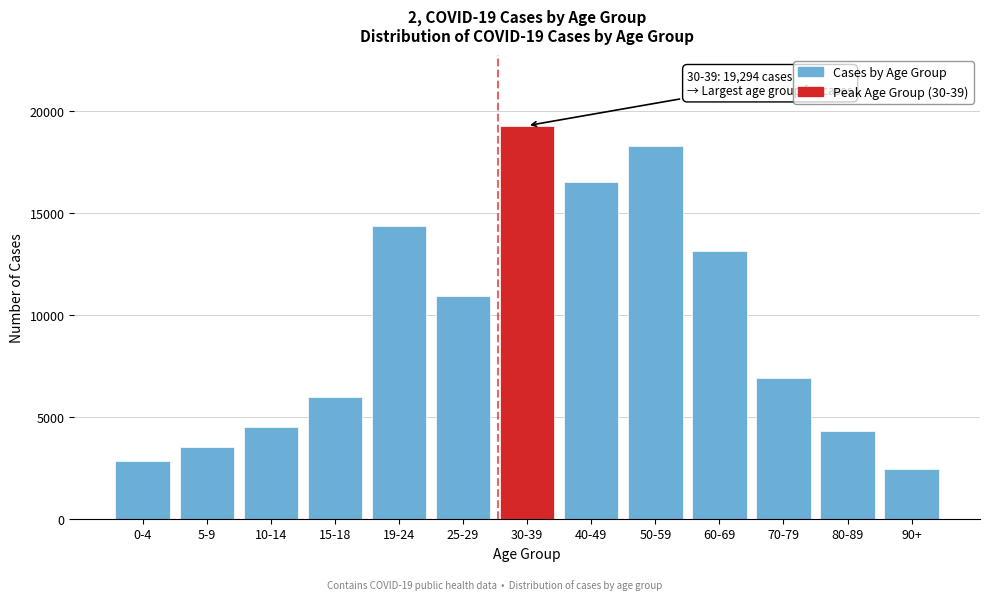

Reading right to left, extract all data points from this chart.

90+=2432	80-89=4313	70-79=6894	60-69=13144	50-59=18314	40-49=16530	30-39=19294	25-29=10948	19-24=14392	15-18=5995	10-14=4502	5-9=3507	0-4=2815